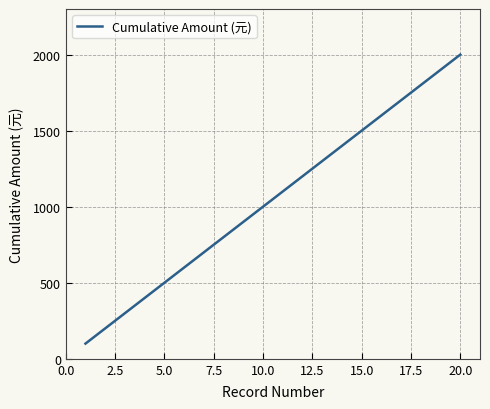

What is the minimum value shown in the chart?

100